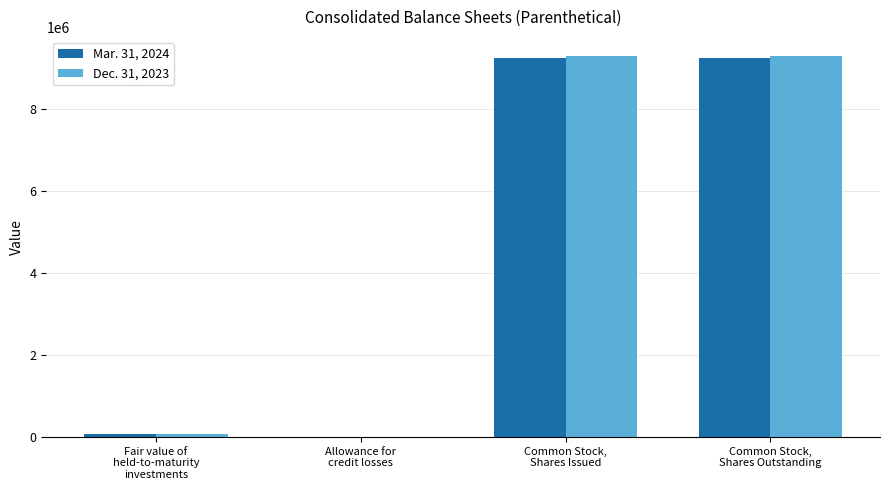

What is the total value across all series at Allowance for
credit losses?

17261